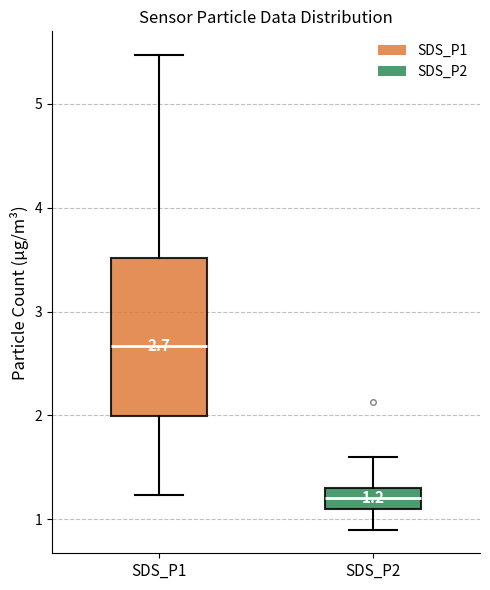

Which box's median line is the highest?

SDS_P1